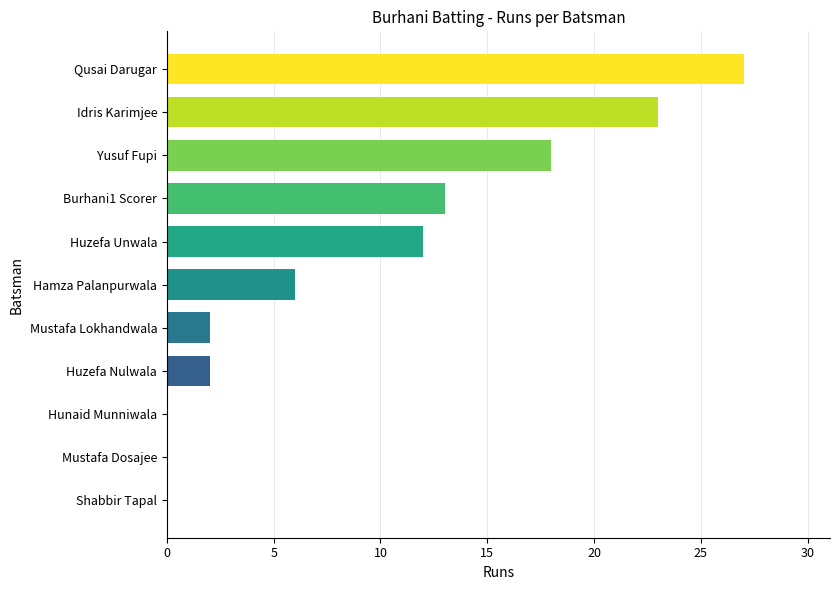

Reading bottom to top, extract all data points from this chart.

Shabbir Tapal=0	Mustafa Dosajee=0	Hunaid Munniwala=0	Huzefa Nulwala=2	Mustafa Lokhandwala=2	Hamza Palanpurwala=6	Huzefa Unwala=12	Burhani1 Scorer=13	Yusuf Fupi=18	Idris Karimjee=23	Qusai Darugar=27